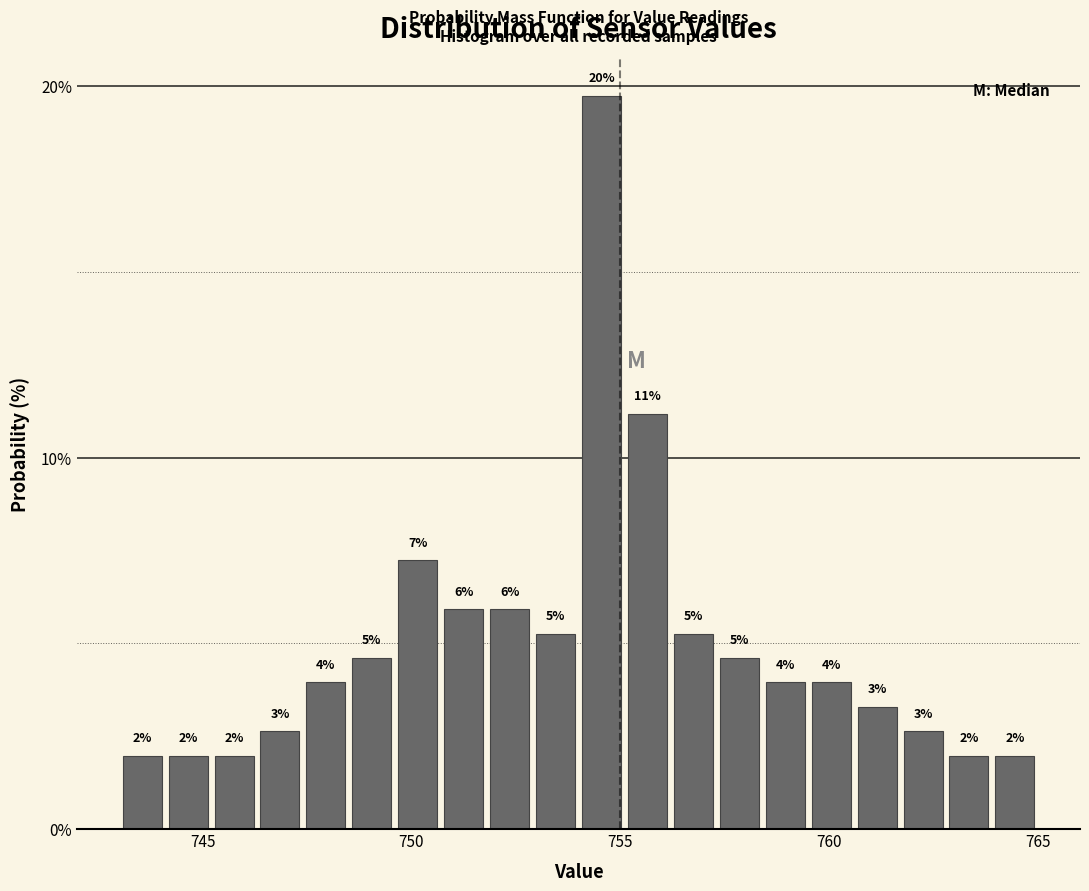

Read against the x-axis, roughly where is the centre of the tallest bar?

754.5